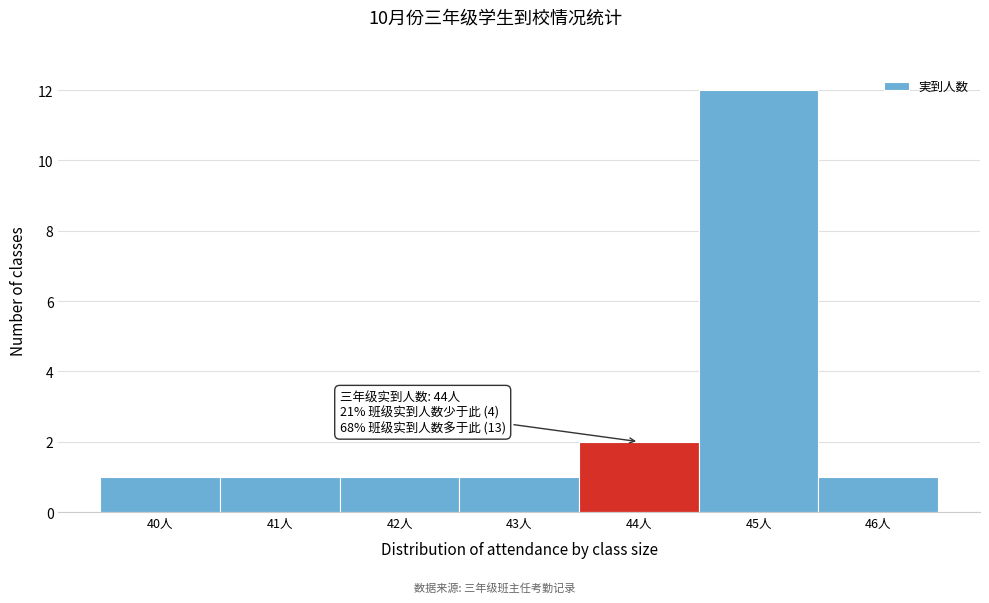

Which range on the x-axis has the tallest bar?

44.5 to 45.5